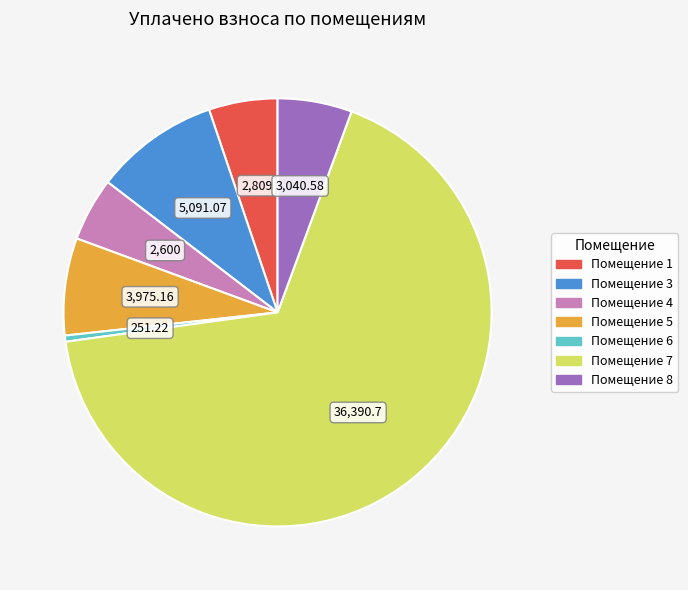

Is there any slice that represents more than half of the pie?

Yes